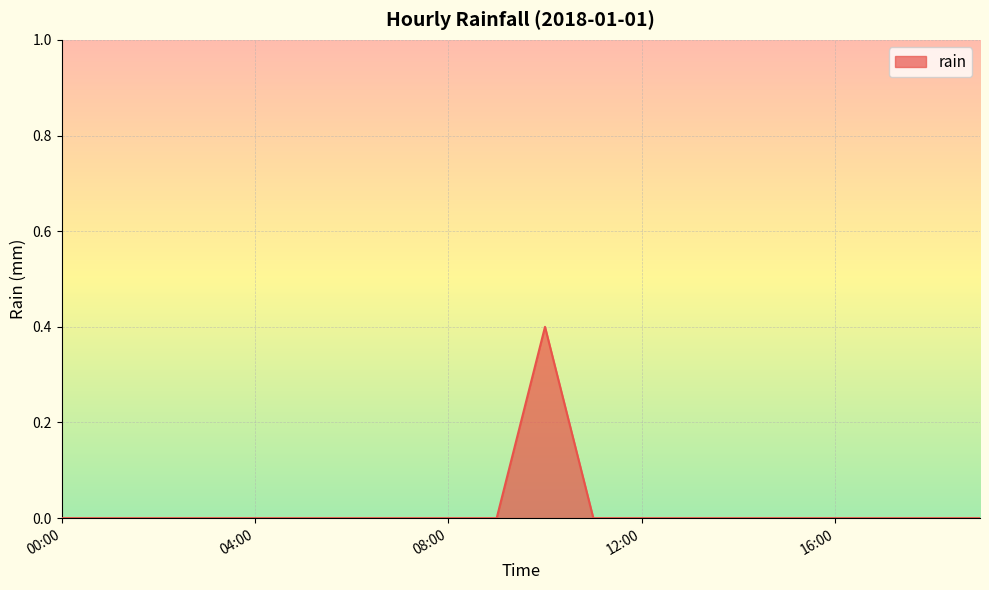

What is the greatest value displayed?

0.4